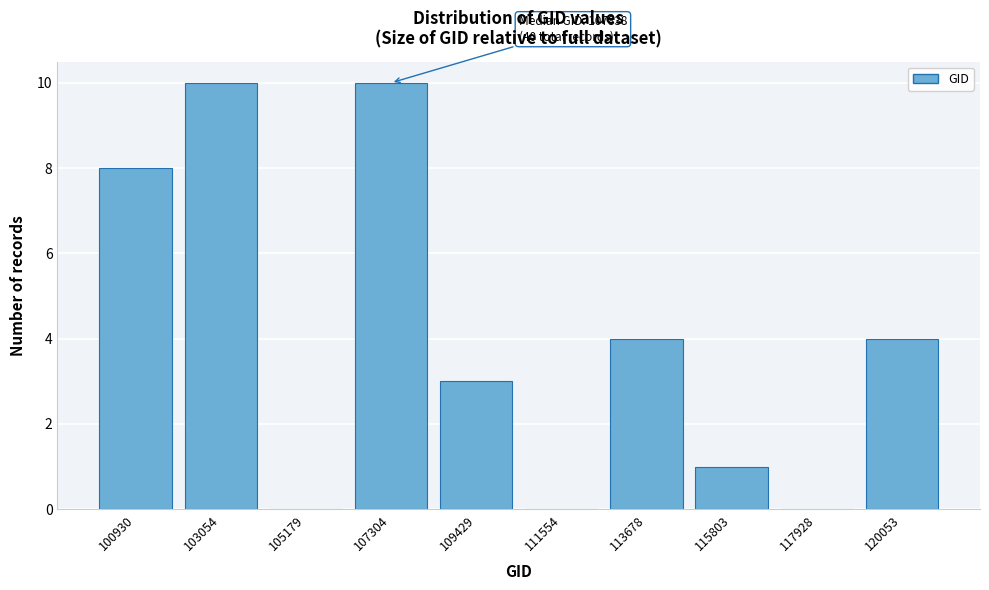

Reading left to right, transcribe all the data shown in this chart.

100930=8	103054=10	105179=0	107304=10	109429=3	111554=0	113678=4	115803=1	117928=0	120053=4